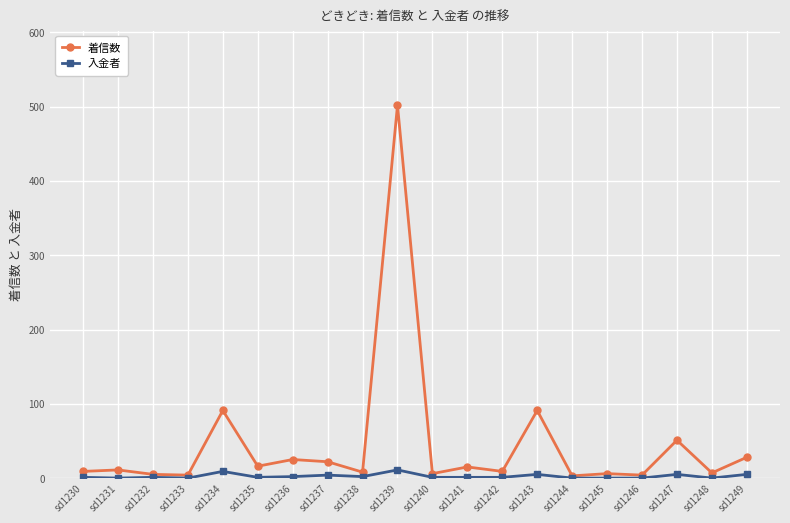

Is it true that 入金者 equals 0 at sd1233?

True